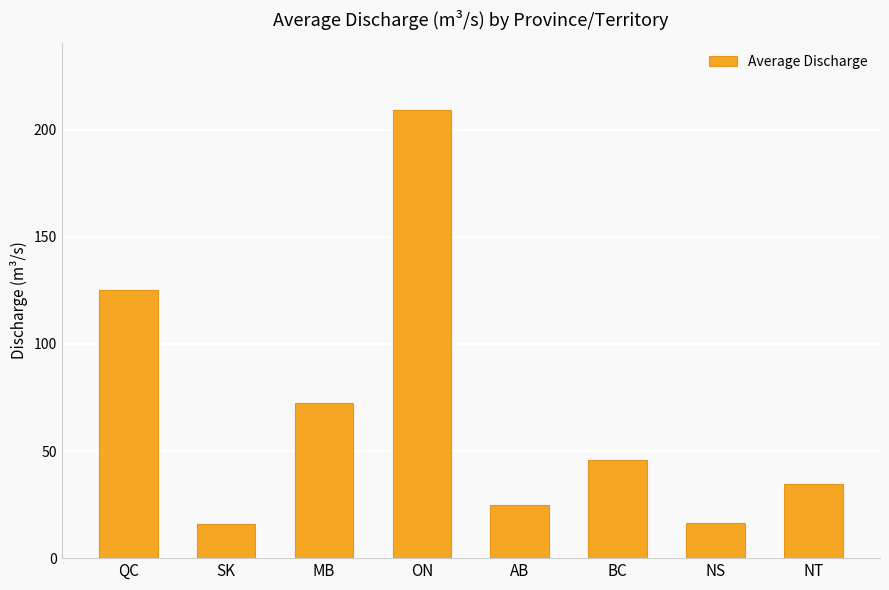

At which label is the value closest to 112?

QC